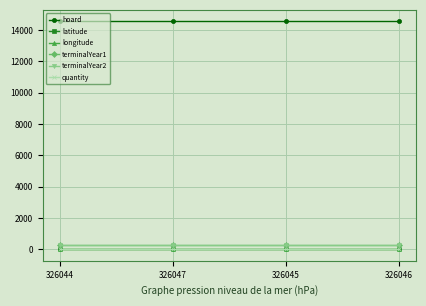

True or false: latitude has a value of 50.4 at 326047.

True